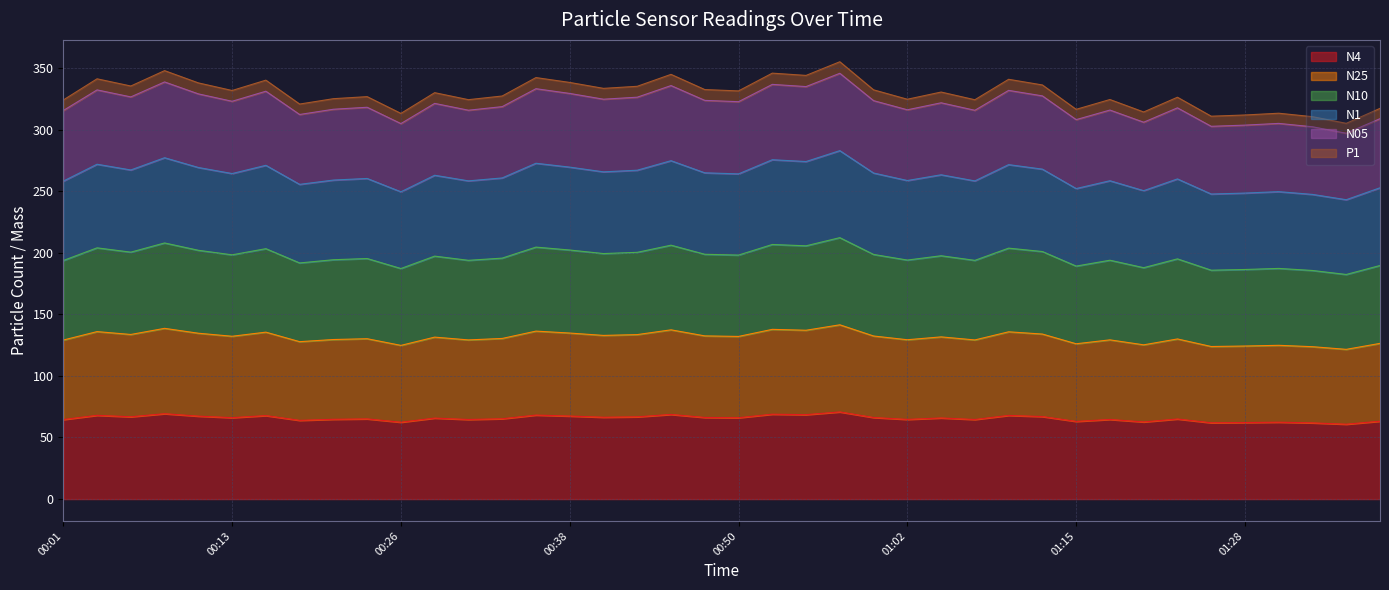

In P1, how many points are higher than both neighbors (excluding endpoints)?

14